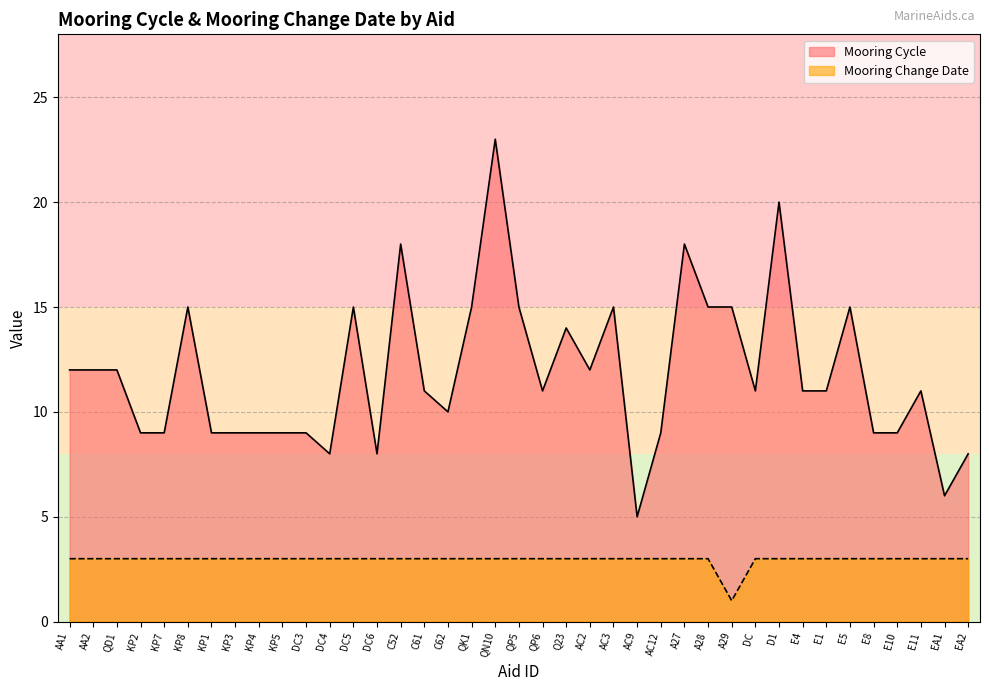

Is it true that Mooring Change Date equals 1 at DC6?

False